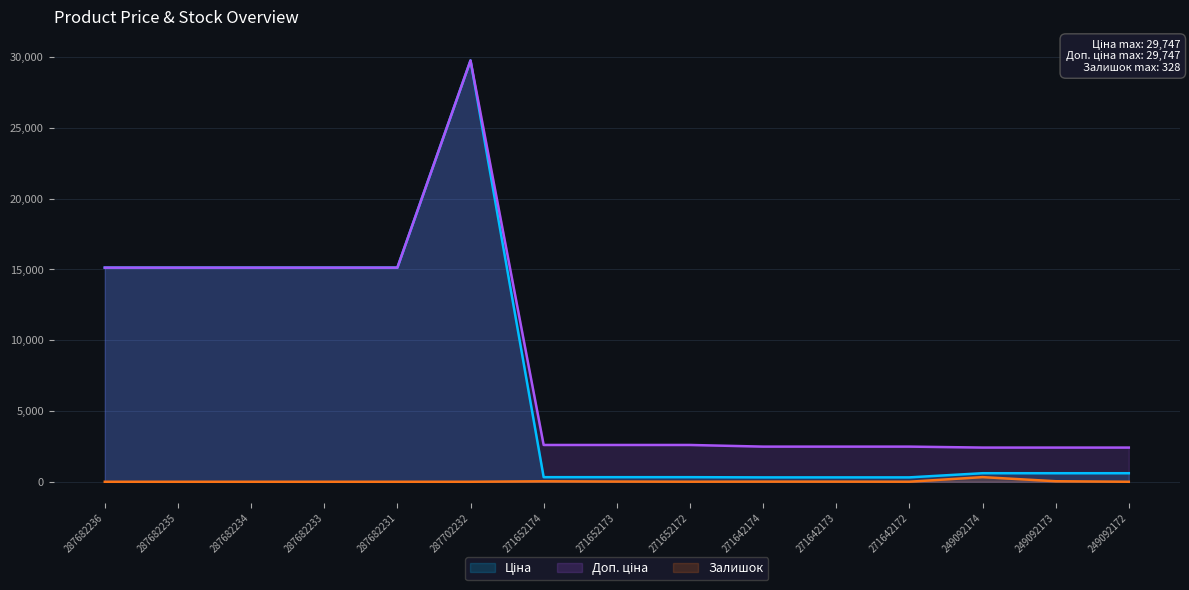

What is the label of the 13th point from the left?

249092174